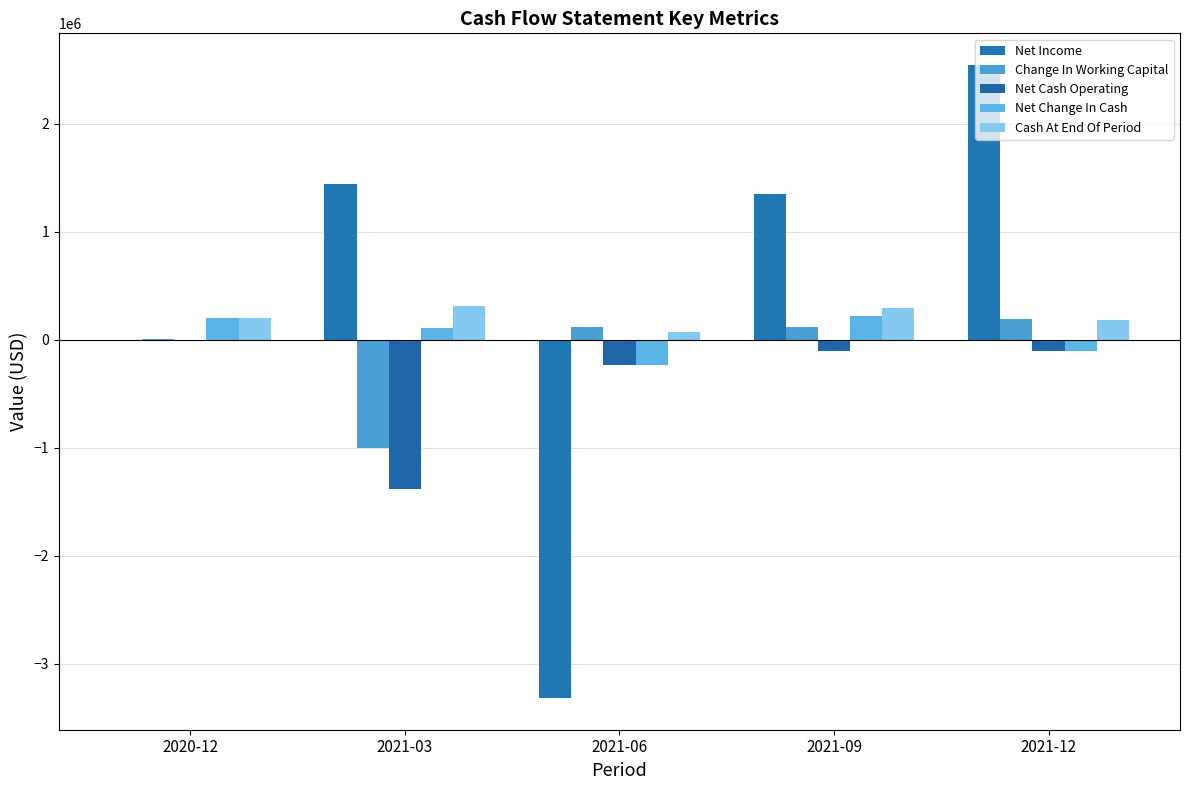

At which category does the chart reach its minimum across all series?

2021-06